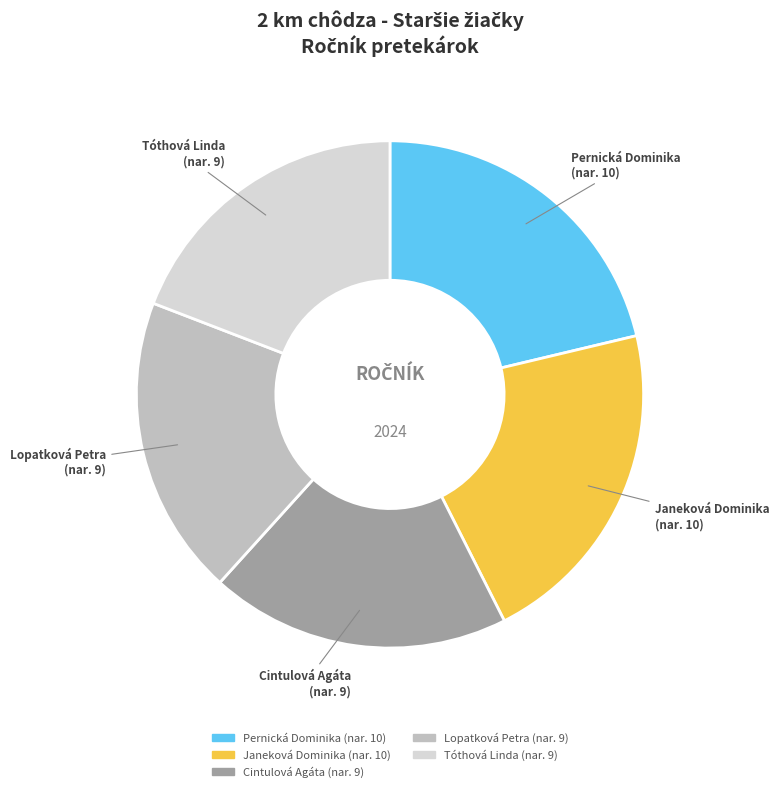

Does any single category account for the majority?

No